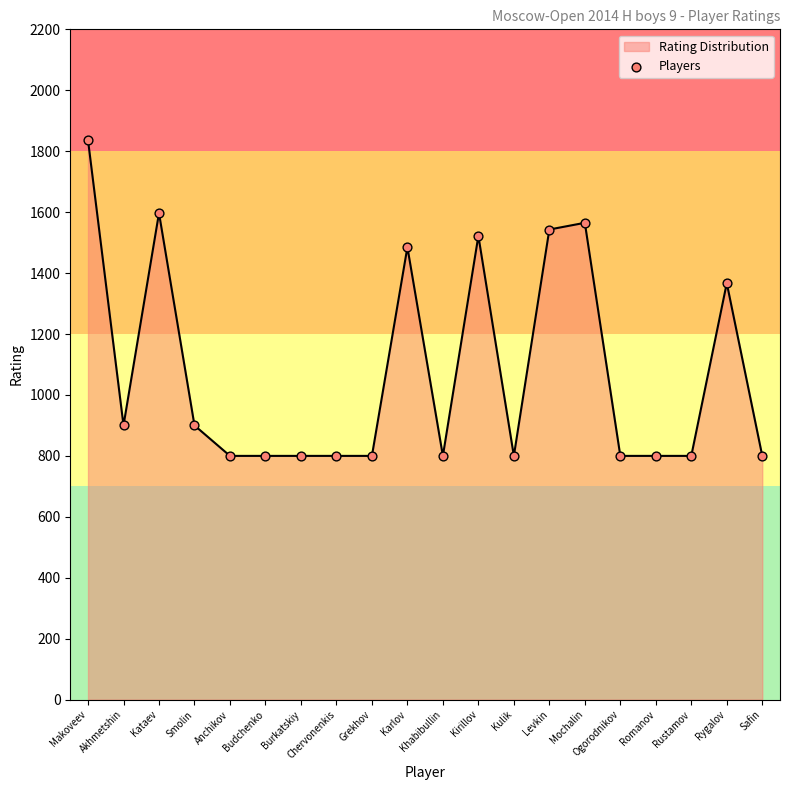

What is the change in value from Karlov to Romanov?

-685